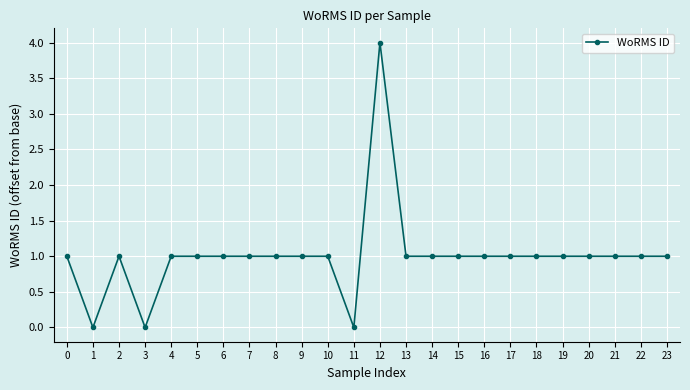

How many values are between 1 and 2?

20